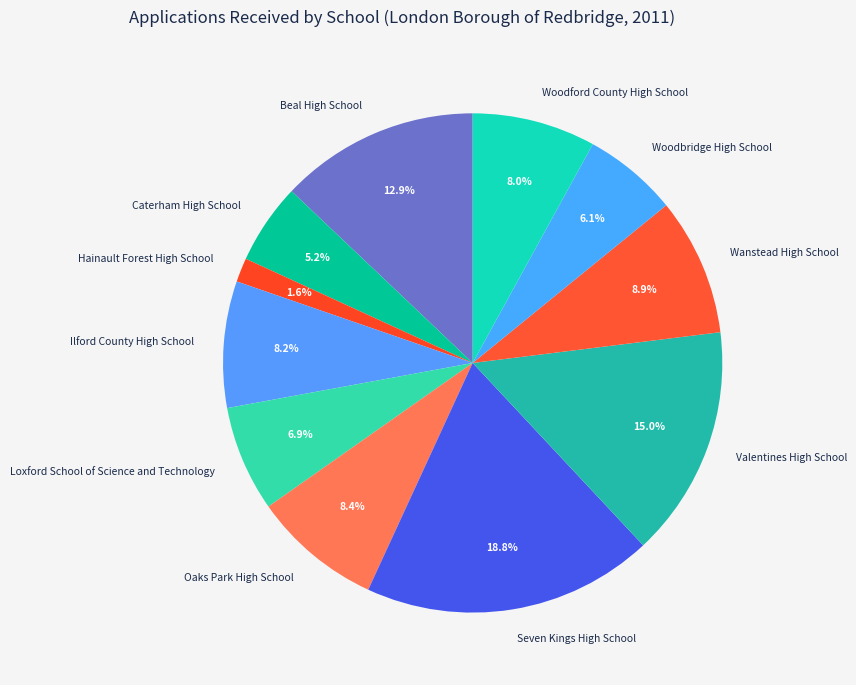

Count the number of slices in the pie.

11